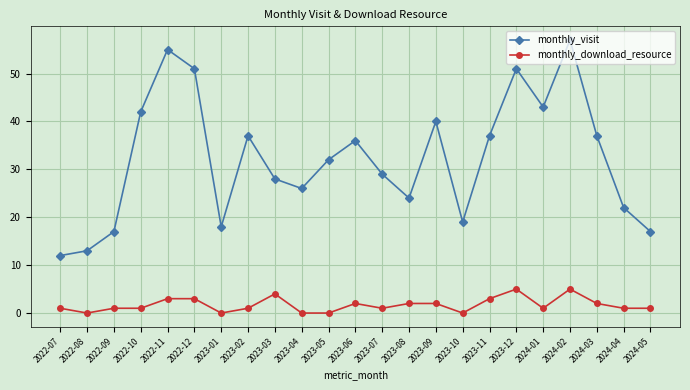

What is the maximum value for monthly_download_resource?

5